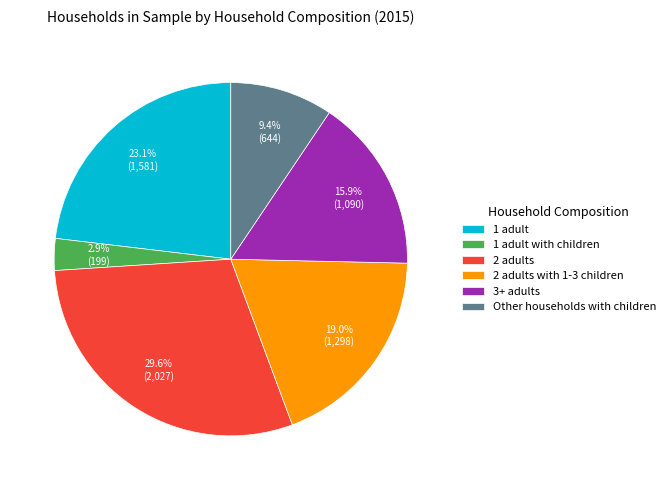

Is it true that Other households with children is 23% of the pie?

False